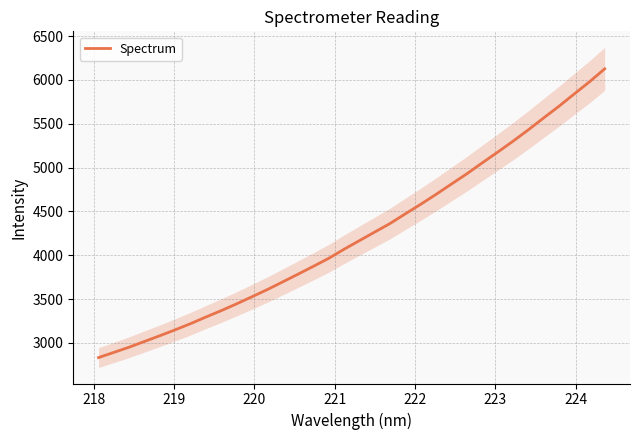

What is the value of the 9th point from the left?

3369.5